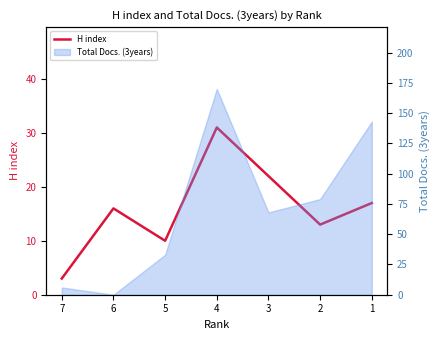

Rank the categories by value from highest to lowest.

4, 3, 1, 6, 2, 5, 7